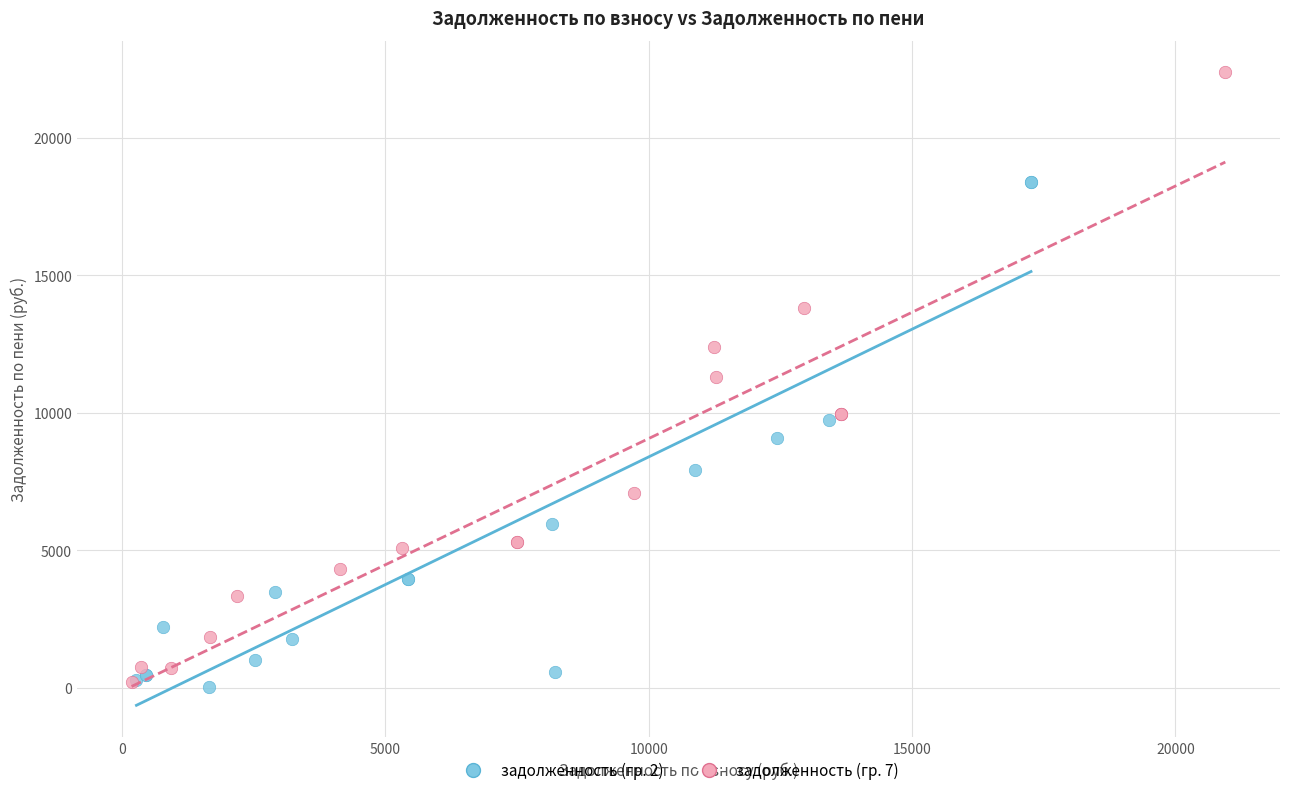

What are all the series names shown in the legend?

задолженность (гр. 2), задолженность (гр. 7)